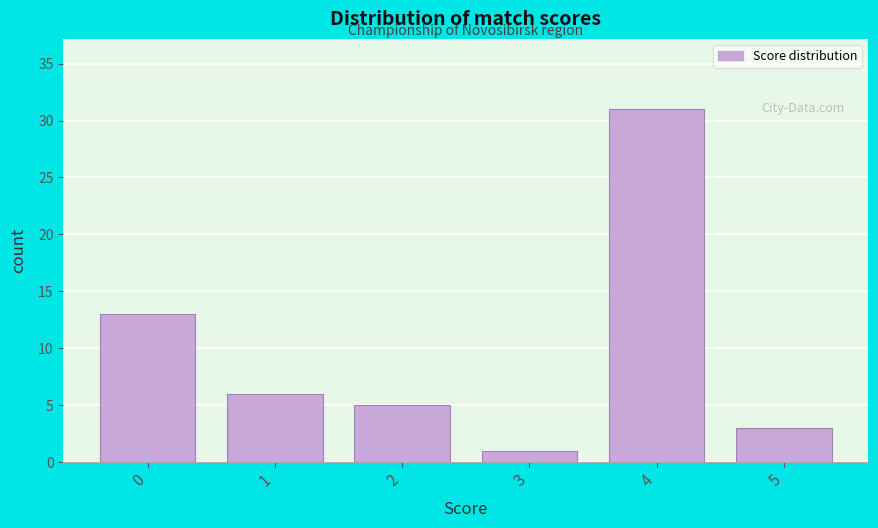

Reading left to right, what are all the values shown in this chart?

13	6	5	1	31	3